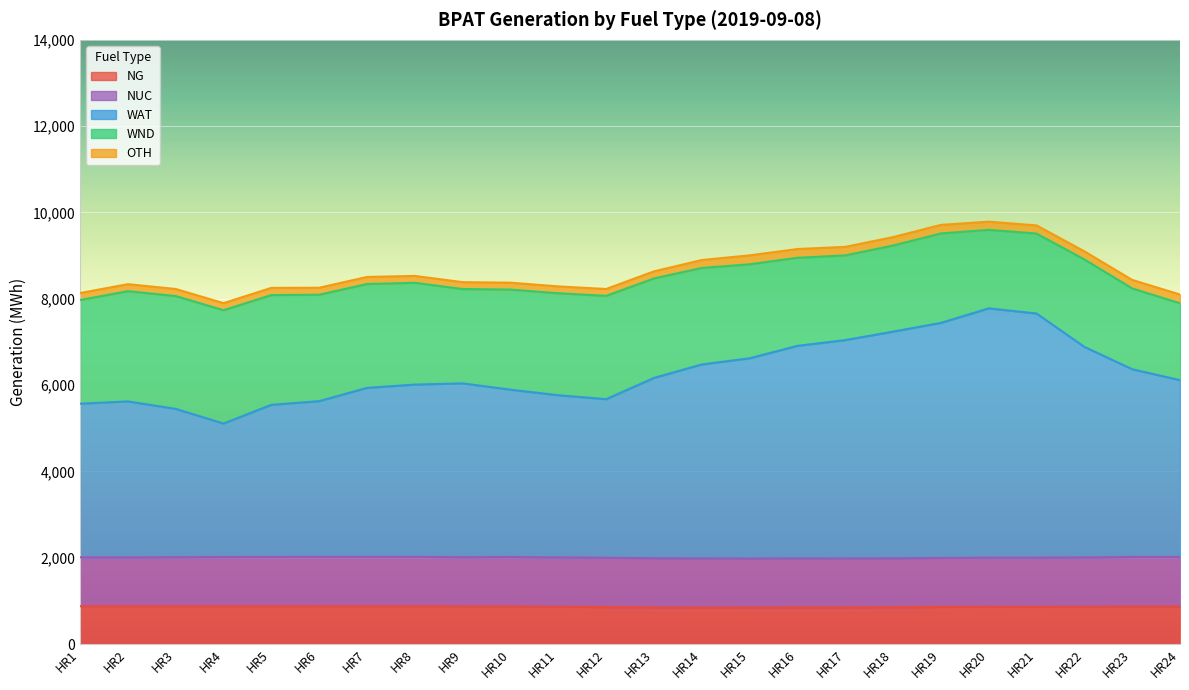

What value does the NG series have at HR11, to the nearest 5?

865